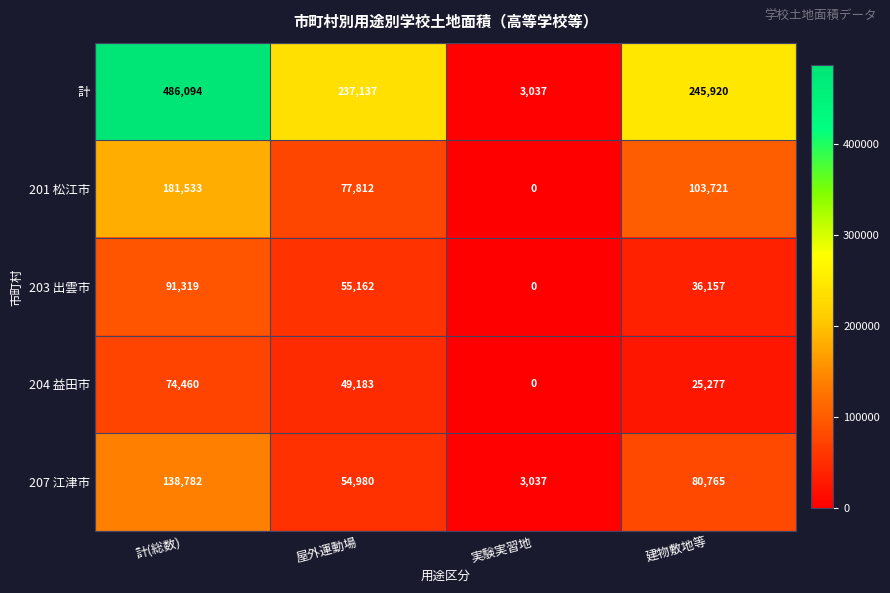

Which series has the largest total across all categories?

計